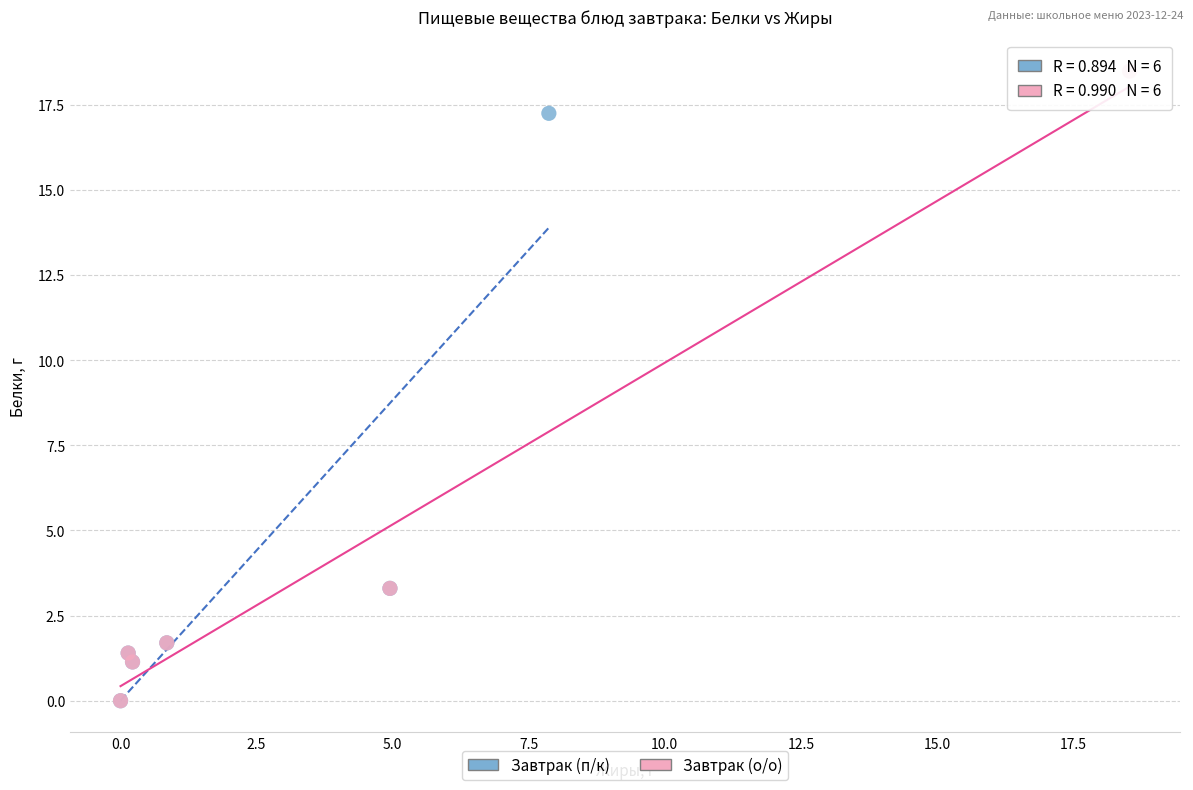

Which series reaches the maximum Y coordinate?

Завтрак (о/о)